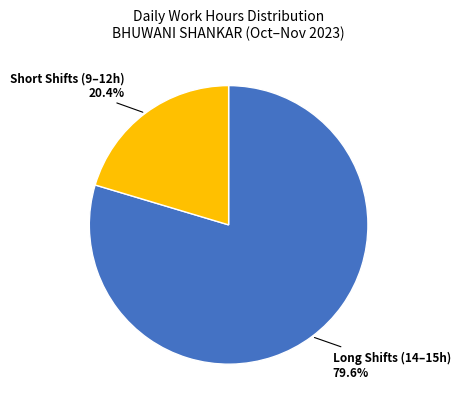

Does any single category account for the majority?

Yes